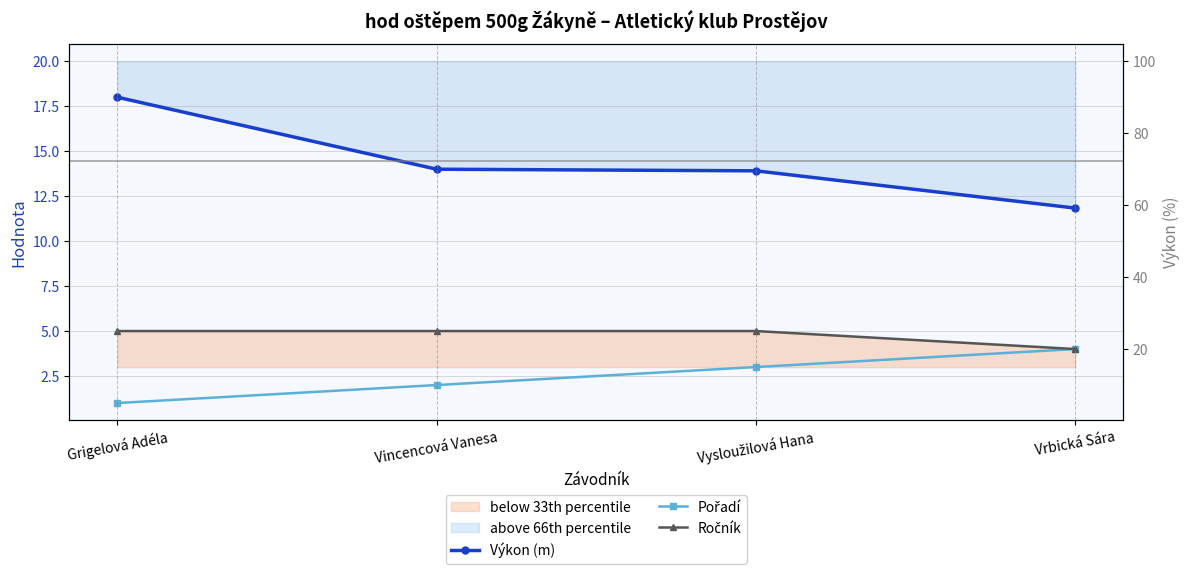

Is the value of Pořadí at Grigelová Adéla greater than the value of Ročník at Grigelová Adéla?

No